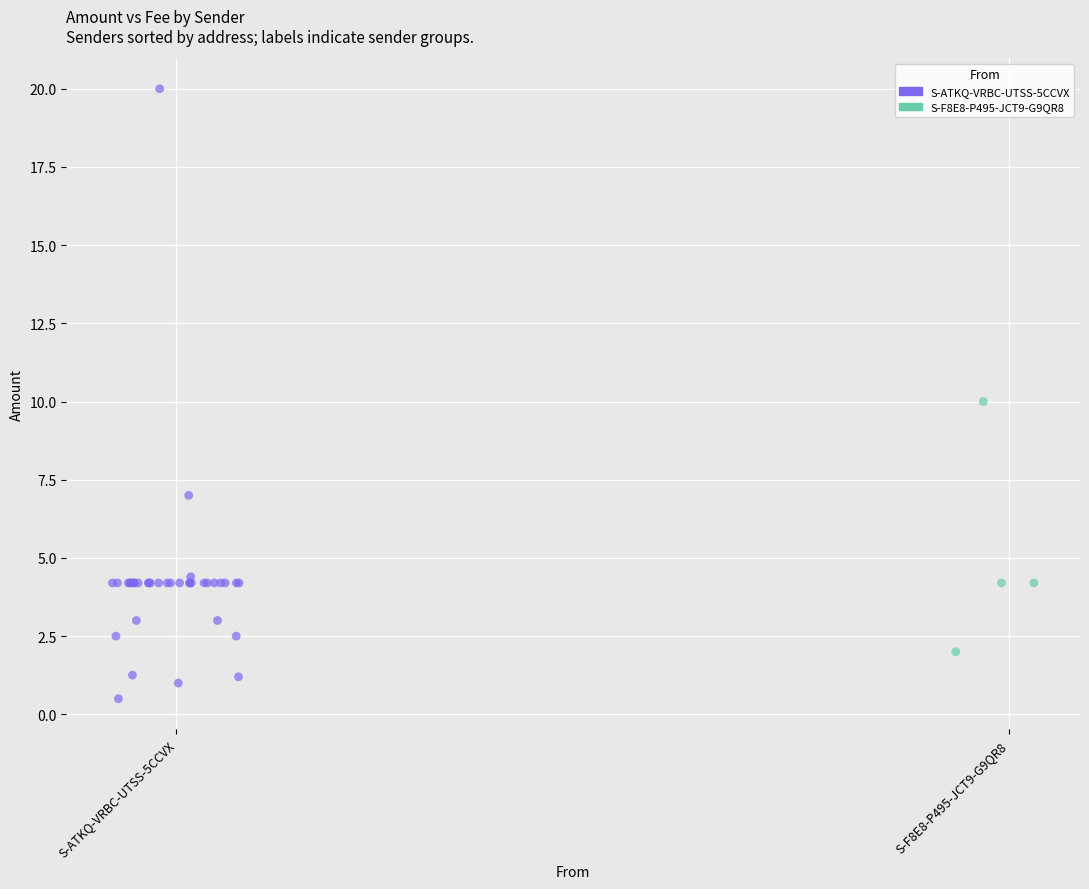

Which series has the widest spread of Y values?

S-ATKQ-VRBC-UTSS-5CCVX